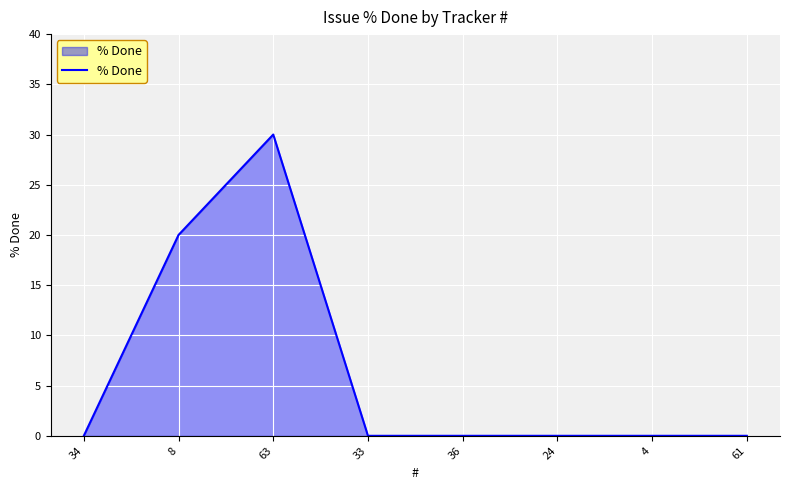

What is the difference between the maximum and second lowest values?

30